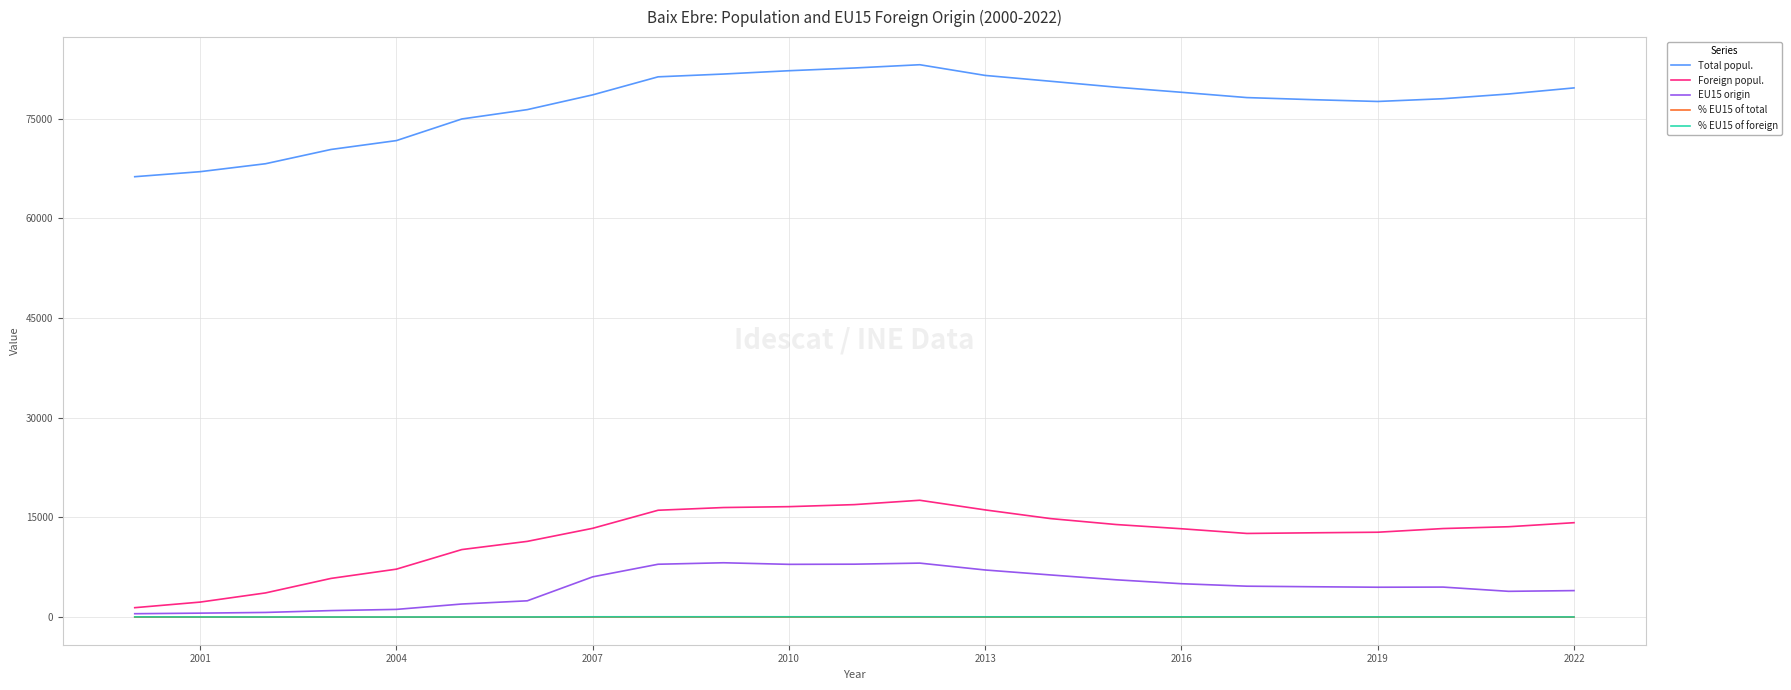

Which series has the largest total across all categories?

Total popul.